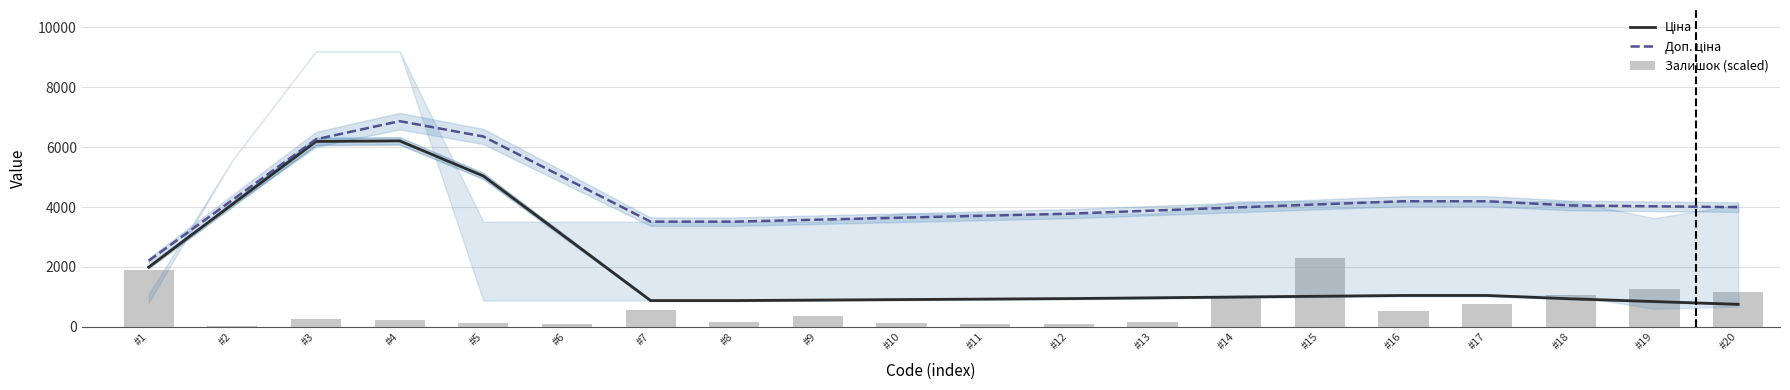

Where is Доп. ціна nearest to the value 4535?

#2